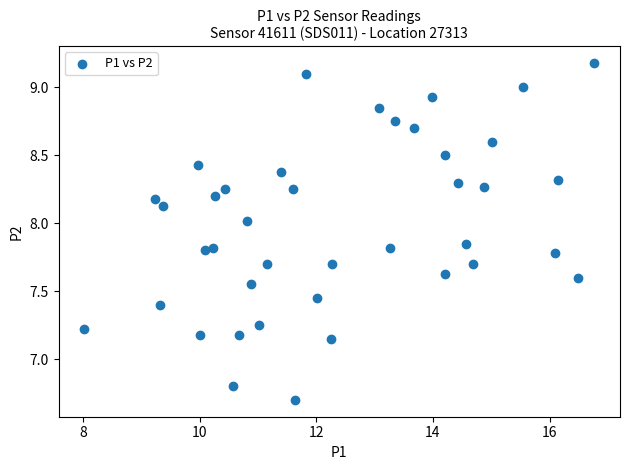

What is the range of Y values (max minus min)?

2.5